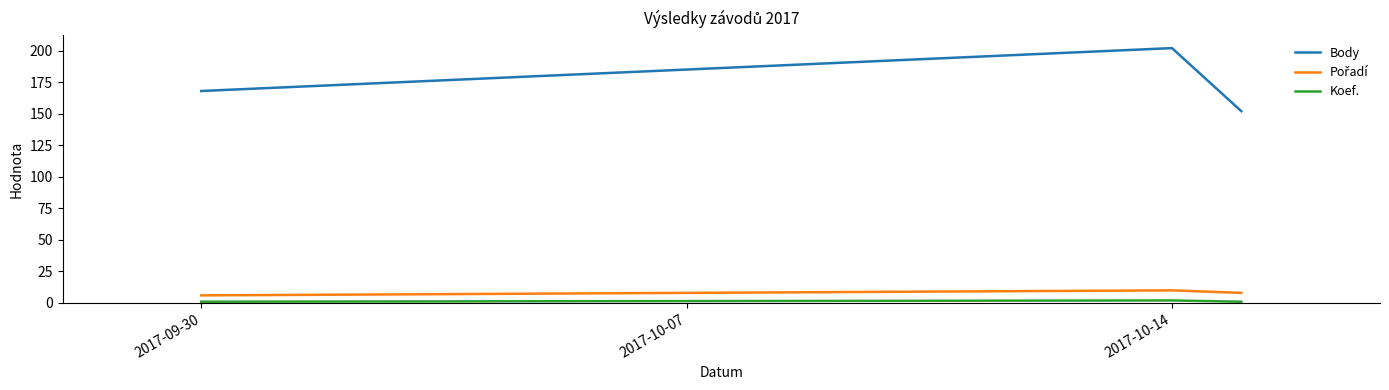

What is the lowest value of the Body series?

152